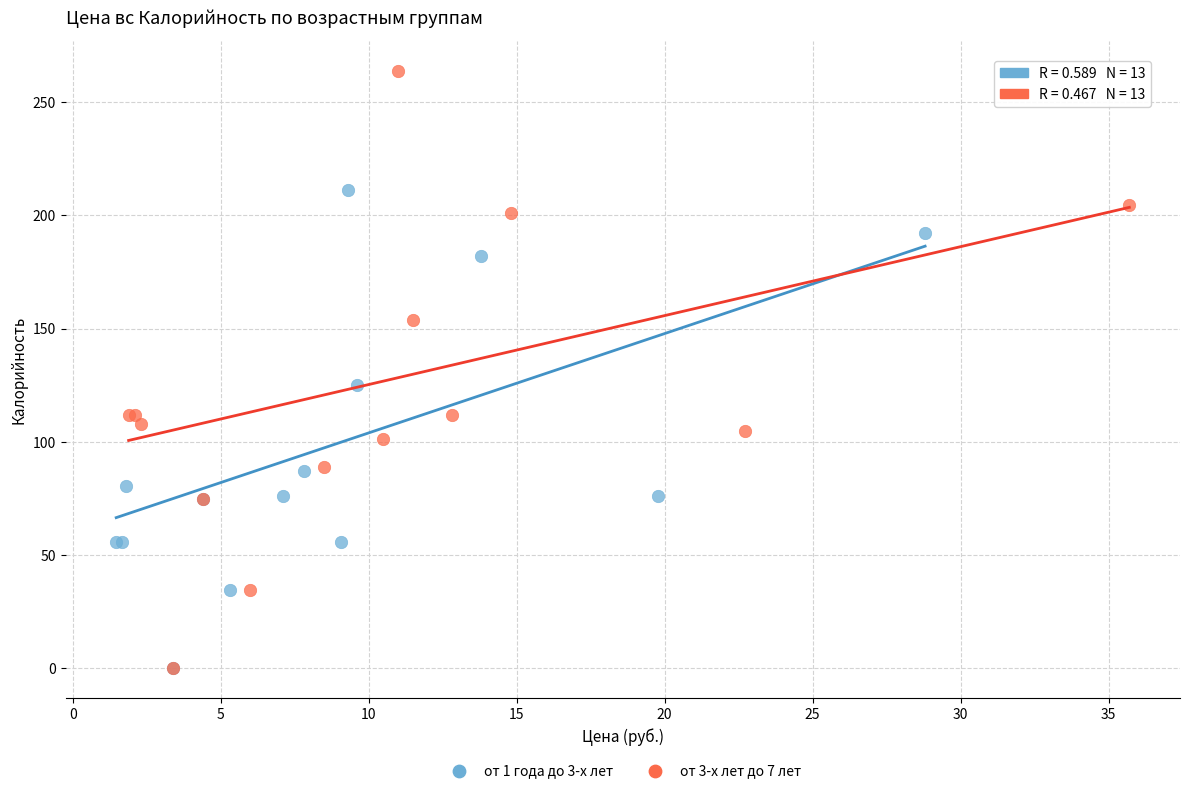

Which series contains the highest Y value?

от 3-х лет до 7 лет